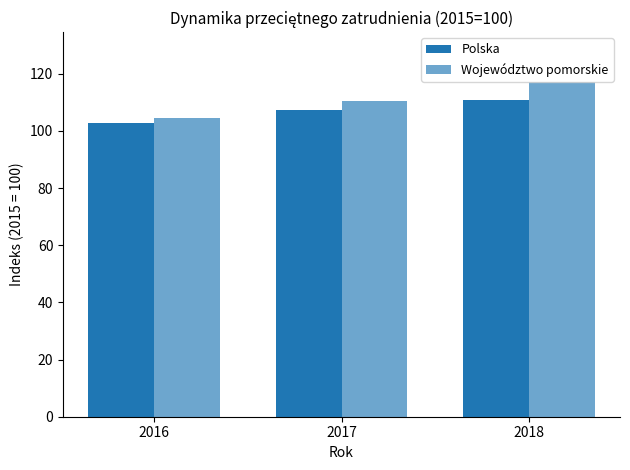

How many values in the Polska series are below 107?

1